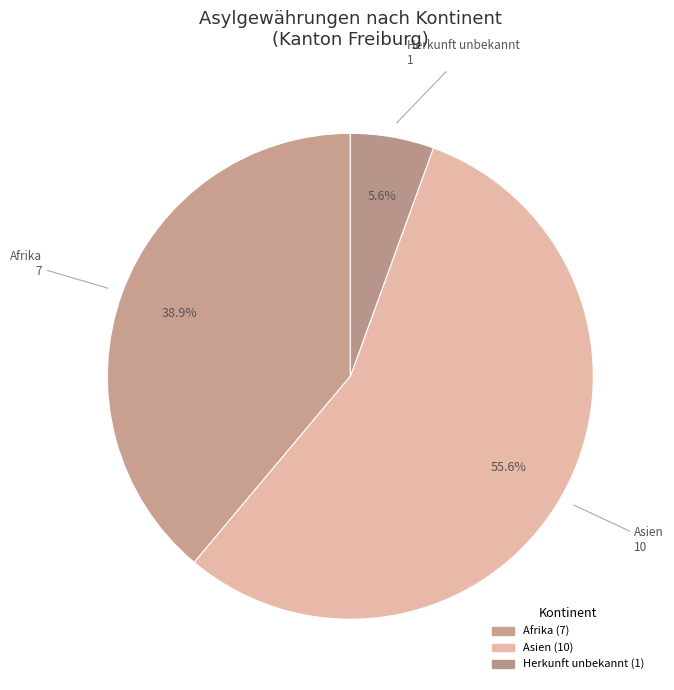

Rank the categories by value from lowest to highest.

Herkunft unbekannt, Afrika, Asien